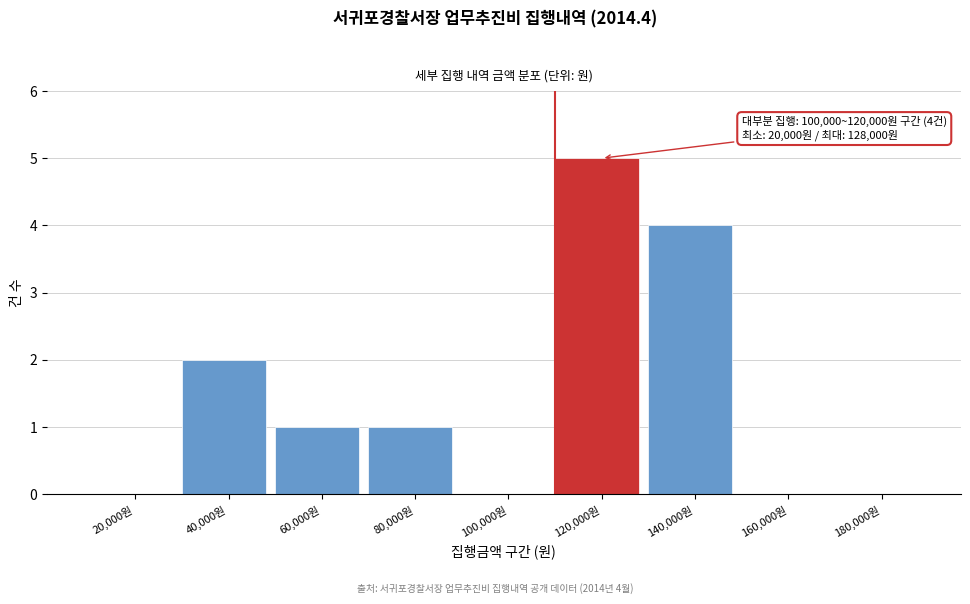

Reading left to right, transcribe all the data shown in this chart.

20,000원=0	40,000원=2	60,000원=1	80,000원=1	100,000원=0	120,000원=5	140,000원=4	160,000원=0	180,000원=0